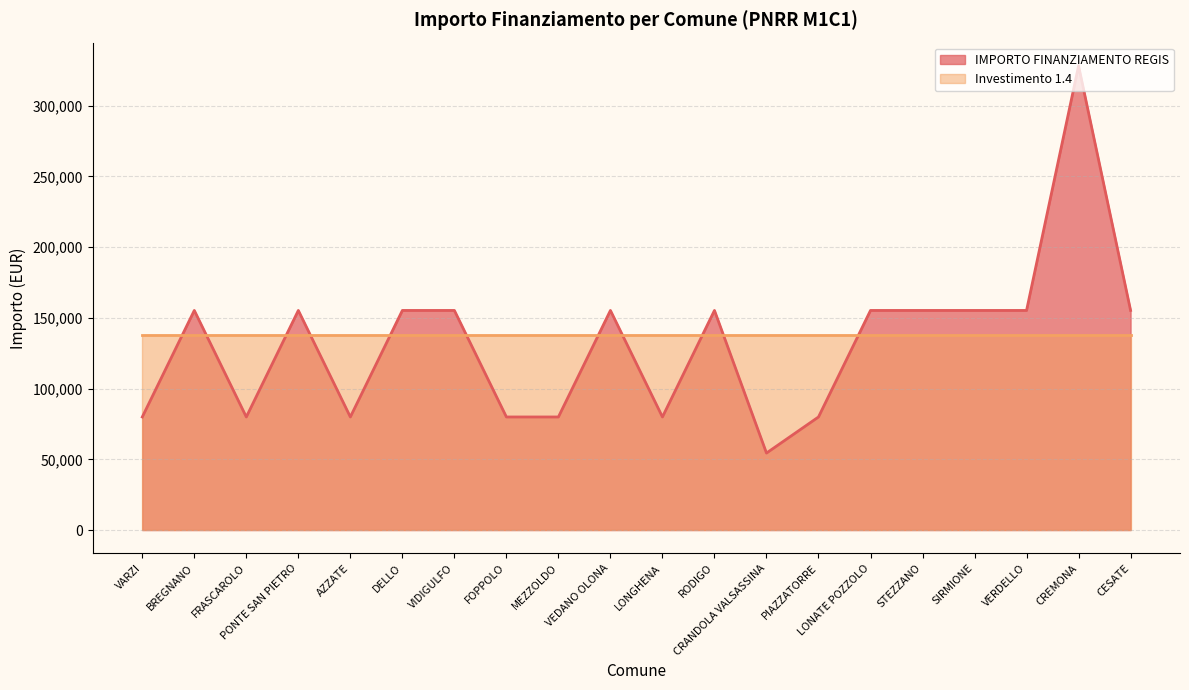

At which category does the chart reach its minimum across all series?

CRANDOLA VALSASSINA